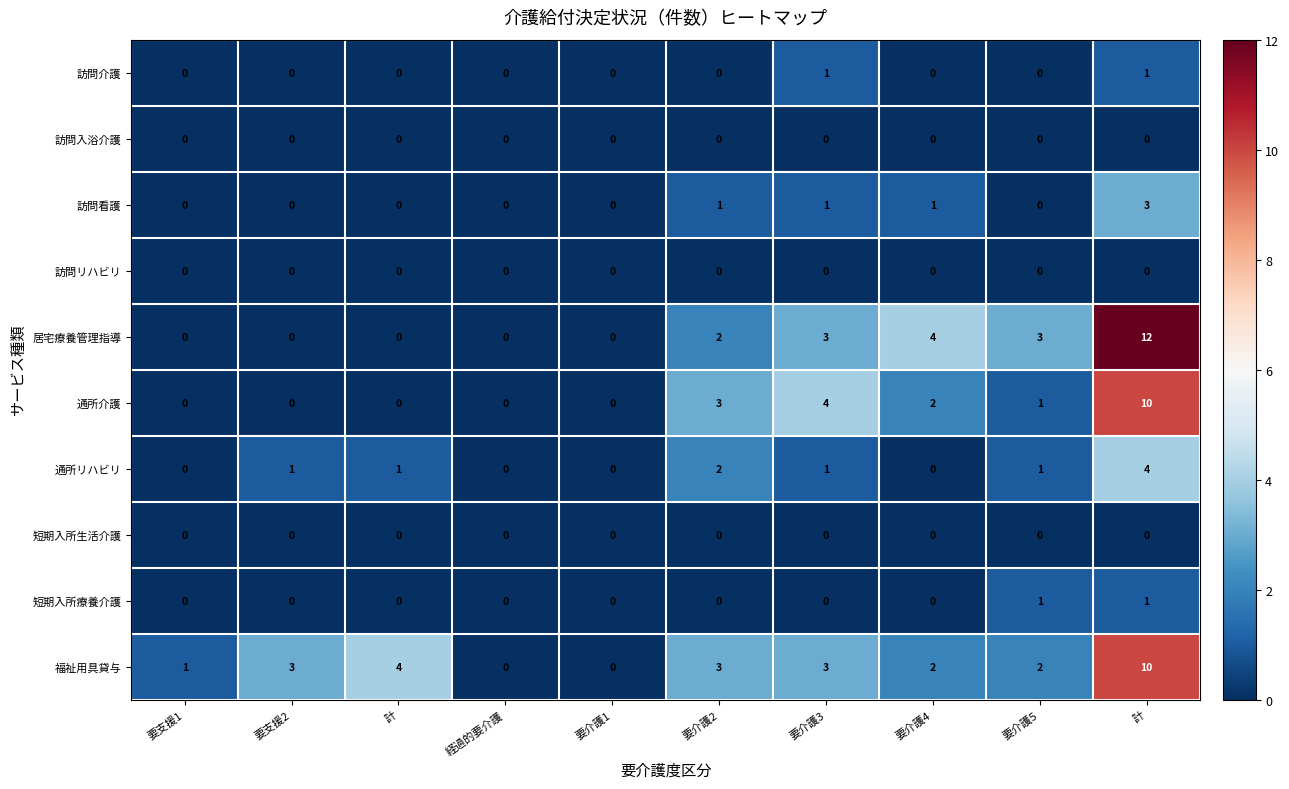

Which series has the largest total across all categories?

福祉用具貸与